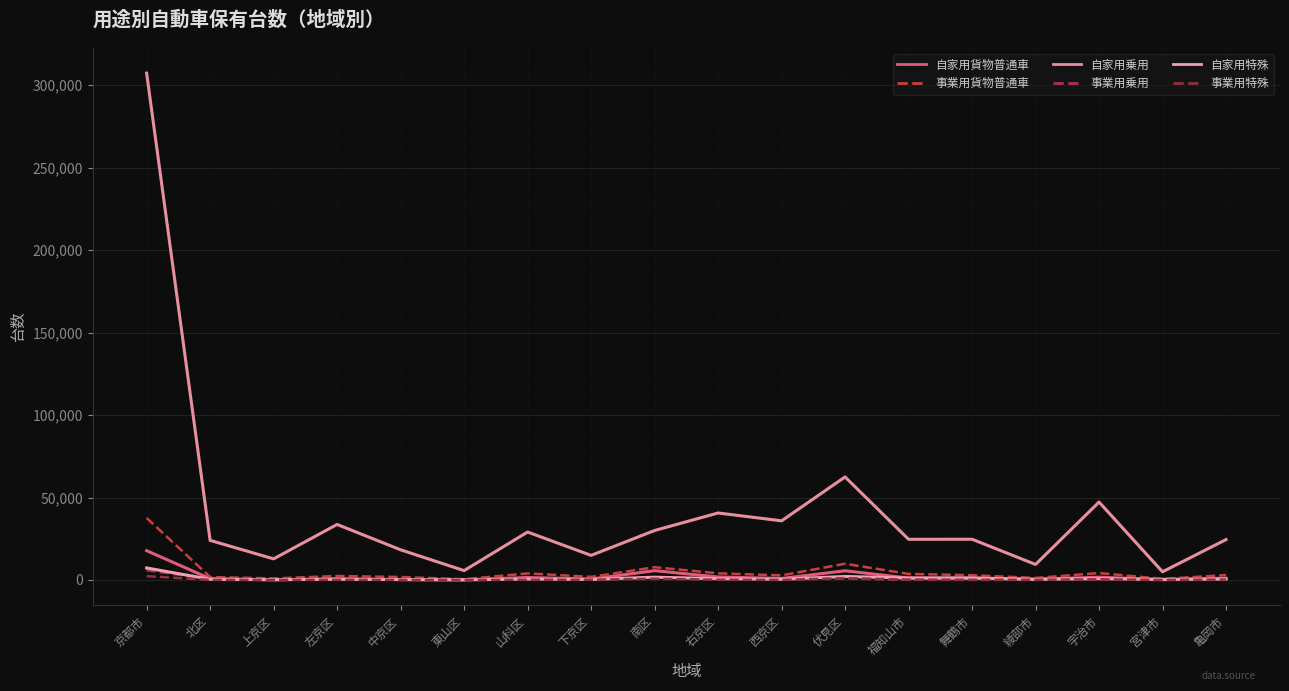

Does the chart have visible grid lines?

Yes